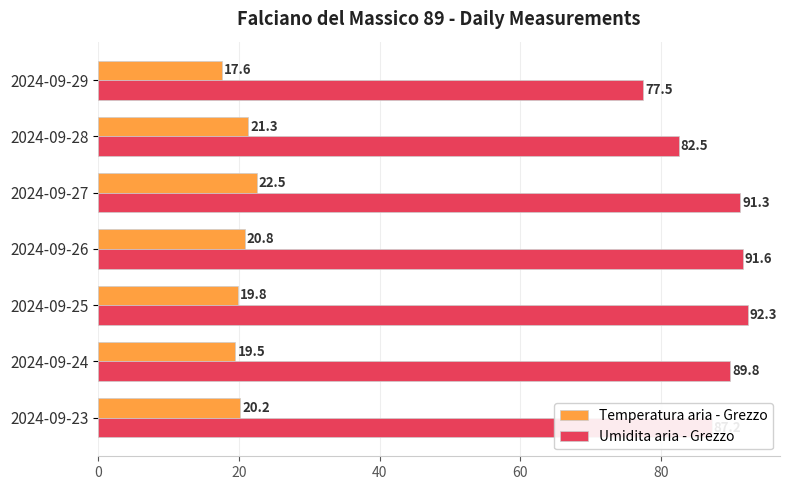

What is the spread (max minus min) of values at 2024-09-23?

67.0